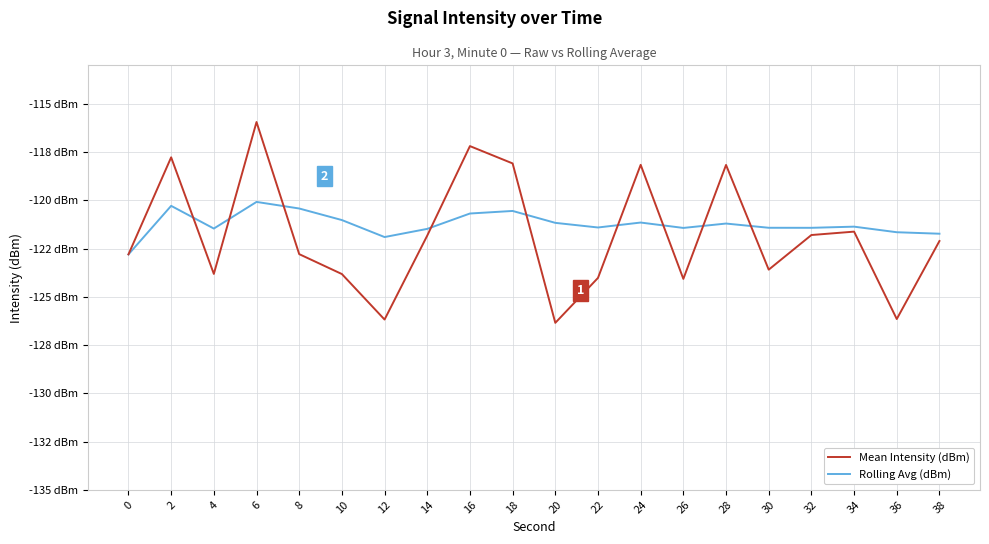

Is this an area chart (filled region under the line)?

No